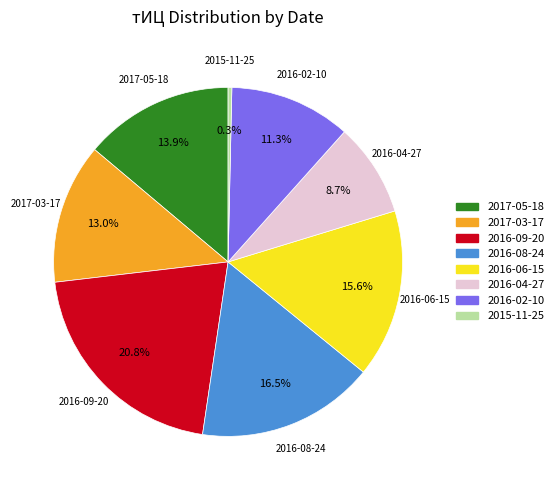

Does any single category account for the majority?

No